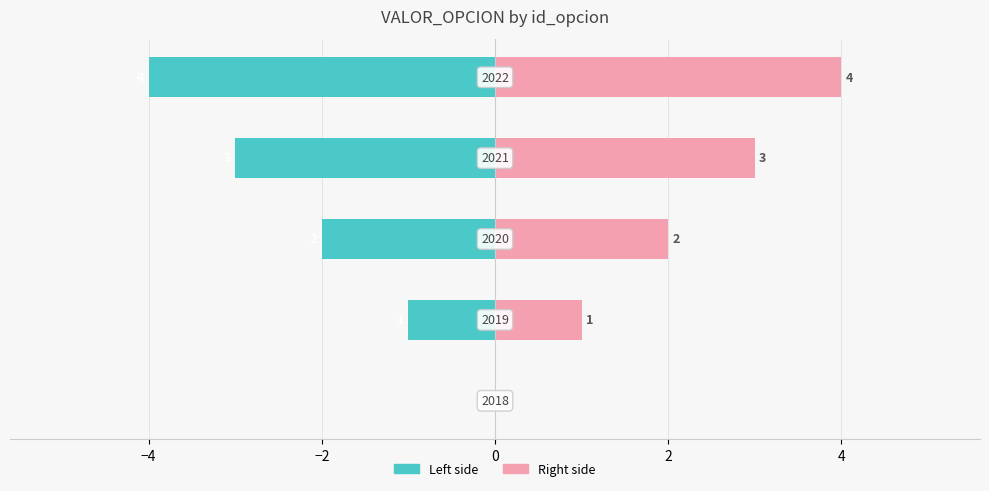

How many values in the id_opcion (left) series are below -2?

2